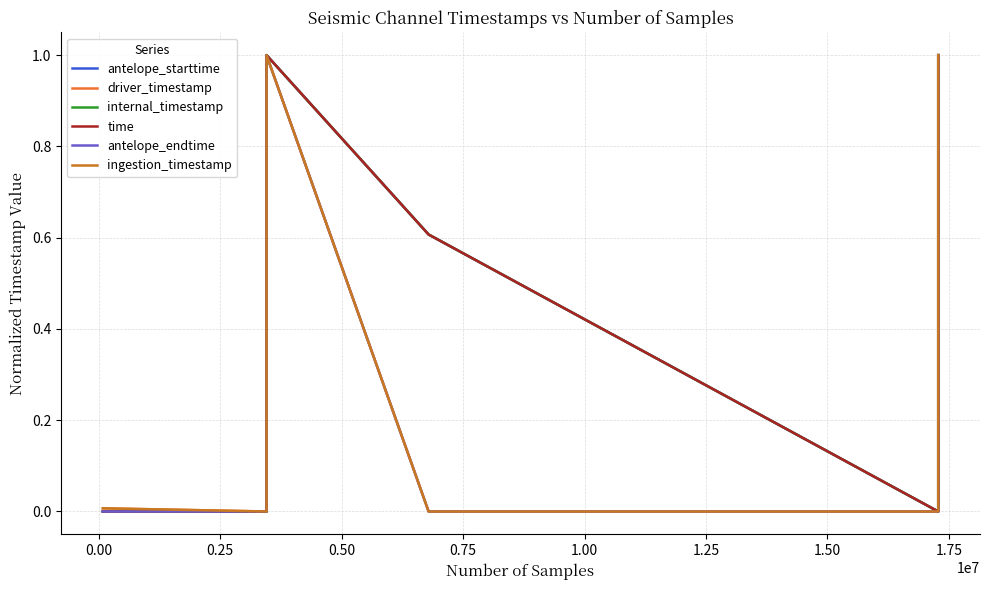

Rank the series at 0.50 from lowest to highest value.

ingestion_timestamp, antelope_endtime, driver_timestamp, antelope_starttime, internal_timestamp, time